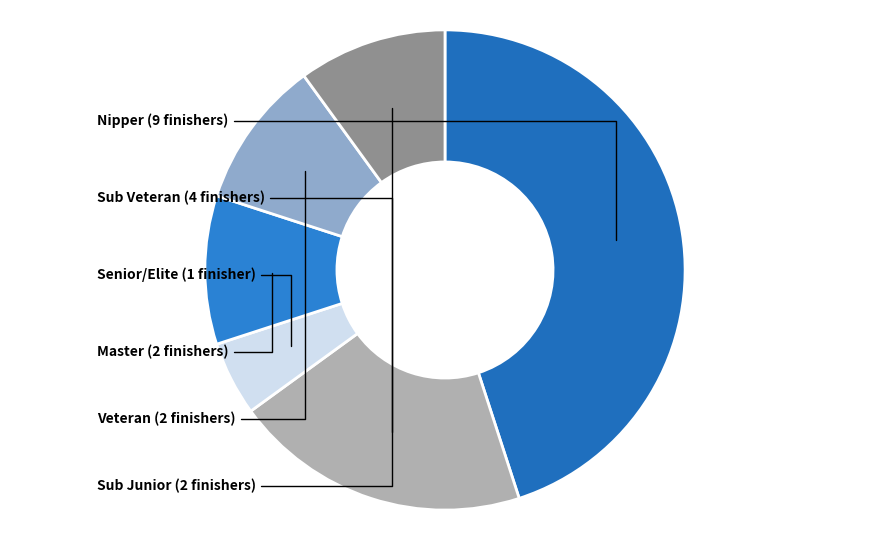

Is the sum of Sub Junior and Senior/Elite greater than half?

No